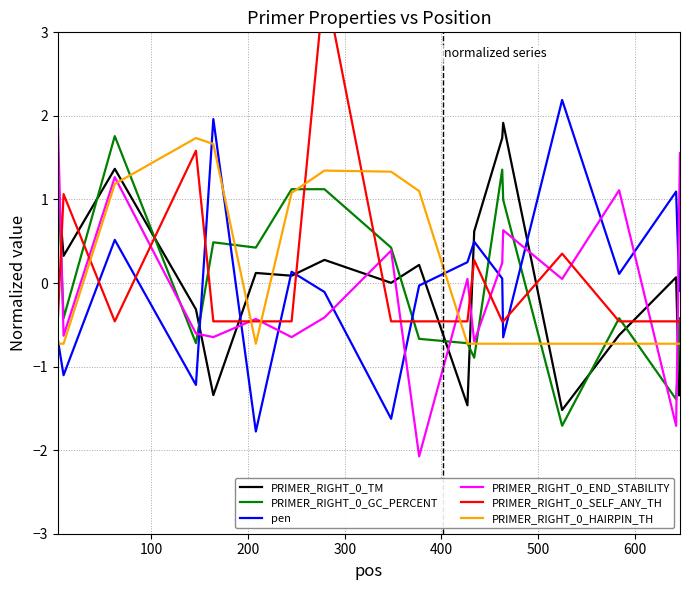

What is the maximum value for pen?

2.2